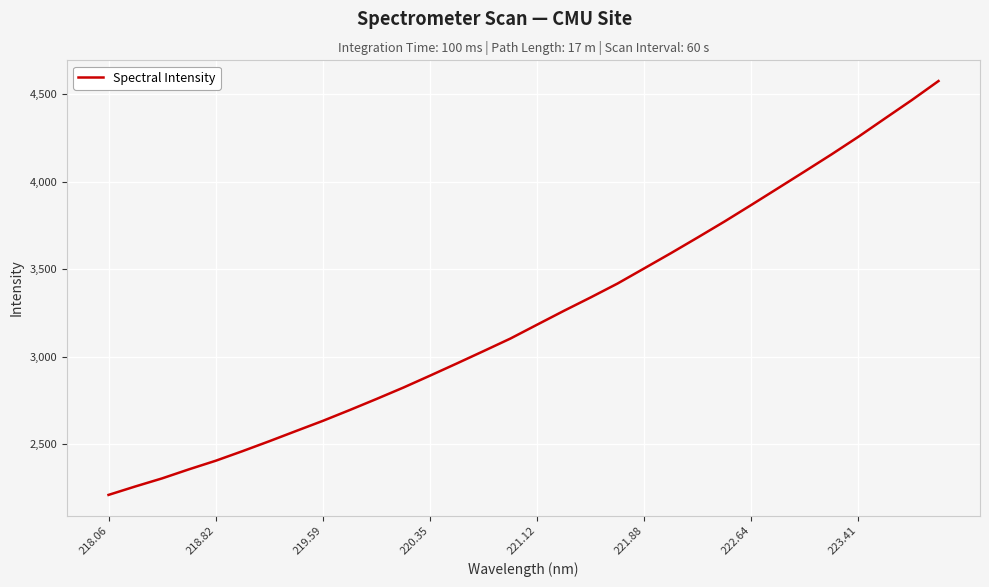

Is this an area chart (filled region under the line)?

No